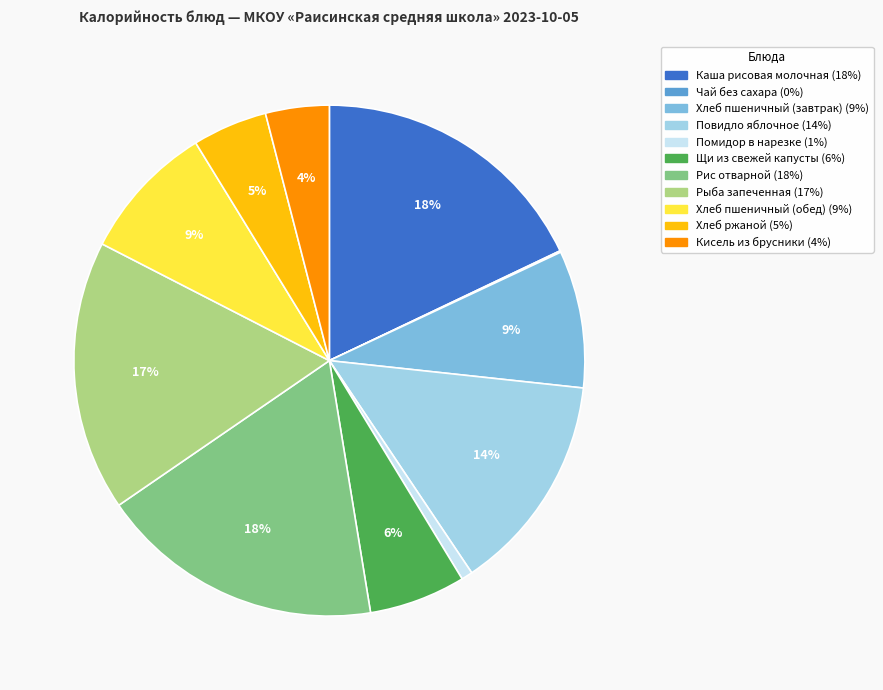

Which has a higher value, Помидор в нарезке or Рыба запеченная?

Рыба запеченная